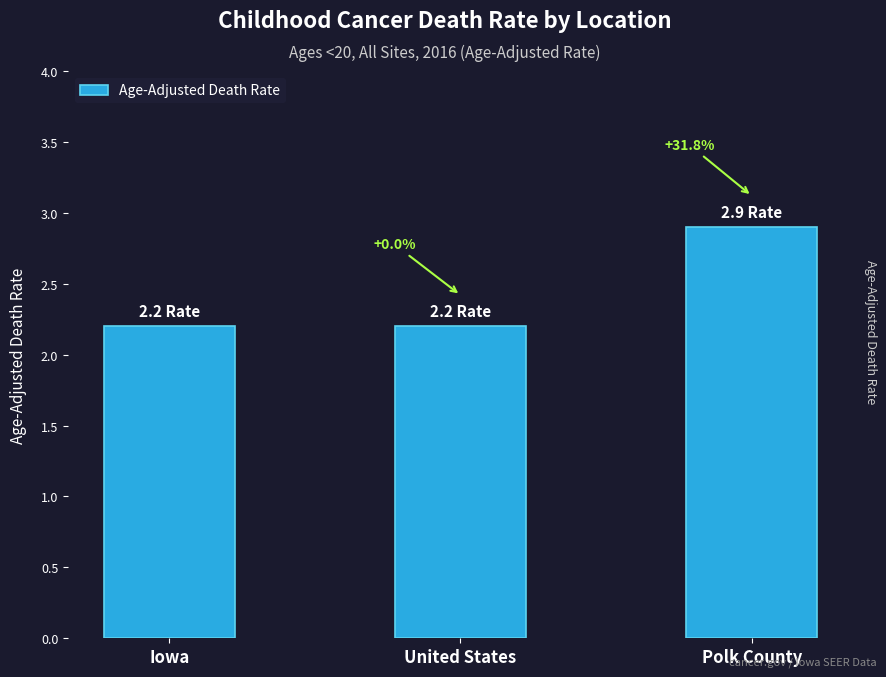

Reading left to right, transcribe all the data shown in this chart.

Iowa=2.2	United States=2.2	Polk County=2.9